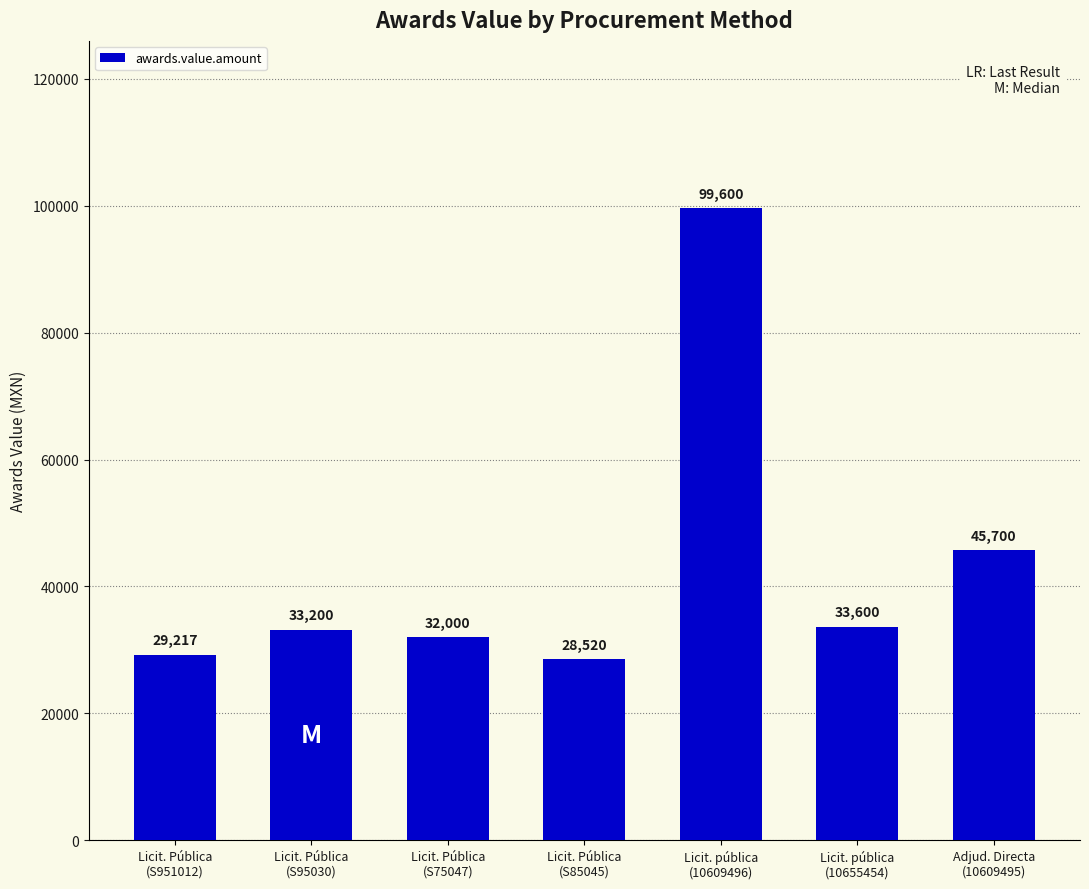

What is the value of the 4th bar from the left?

28520.0